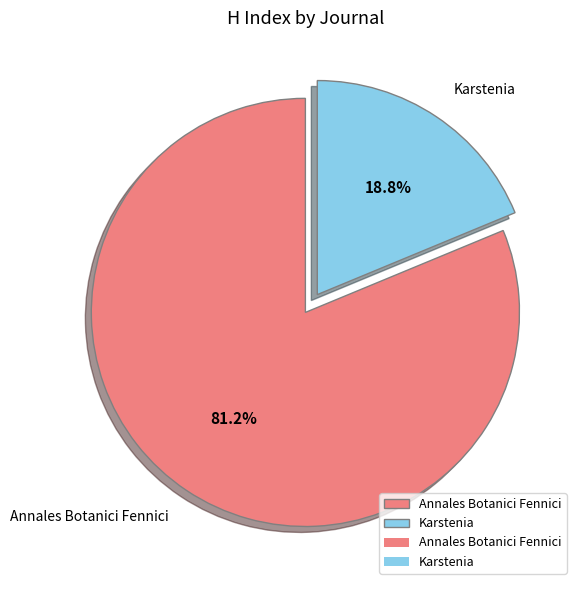

Is the sum of Annales Botanici Fennici and Karstenia greater than half?

Yes